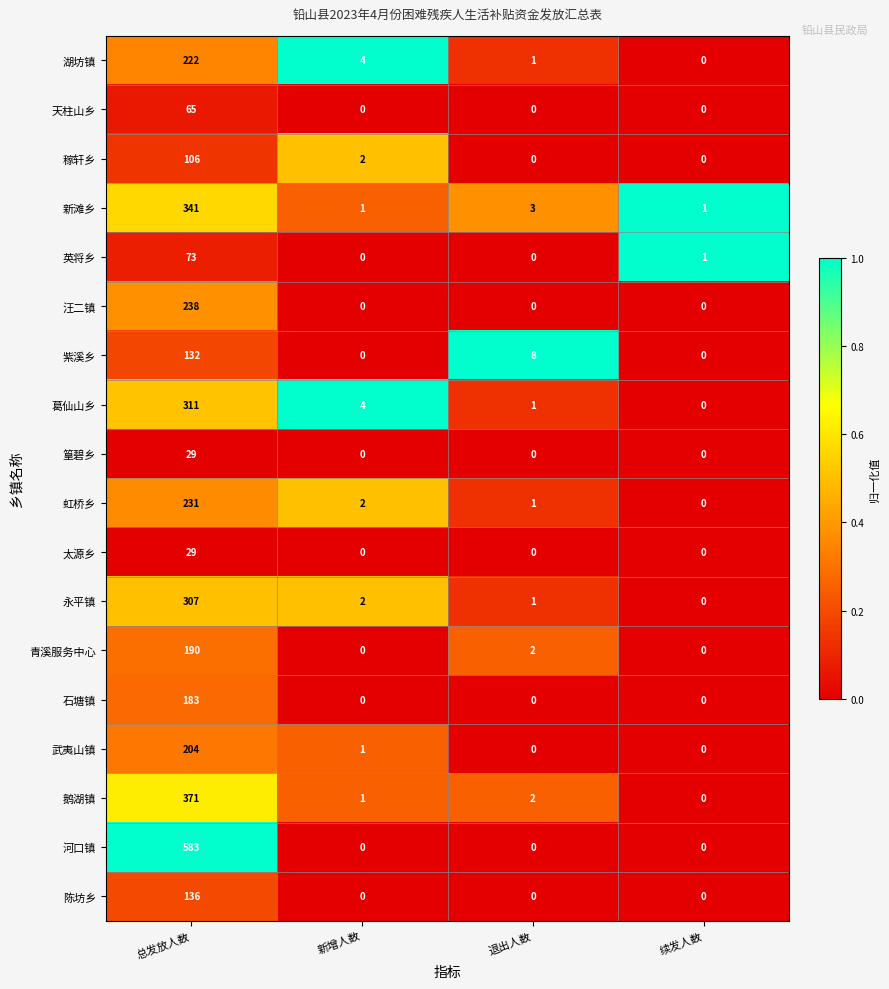

How many series are shown in this chart?

18